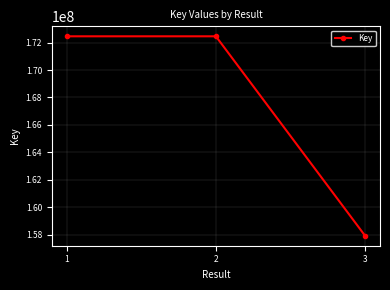

What is the value of the 3rd point from the left?

157912178